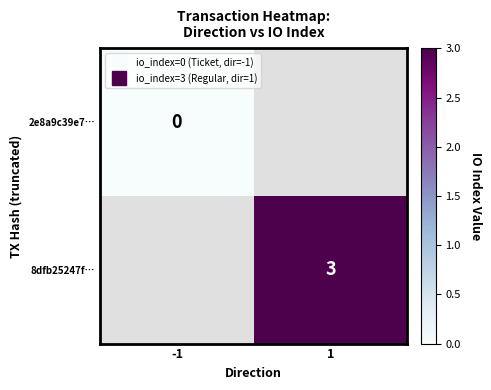

Is the value of 2e8a9c39e7… at 1 greater than the value of 8dfb25247f… at 1?

No